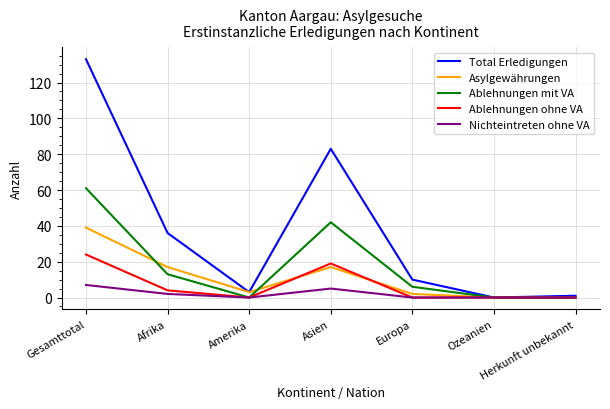

What are all the series names shown in the legend?

Total Erledigungen, Asylgewährungen, Ablehnungen mit VA, Ablehnungen ohne VA, Nichteintreten ohne VA